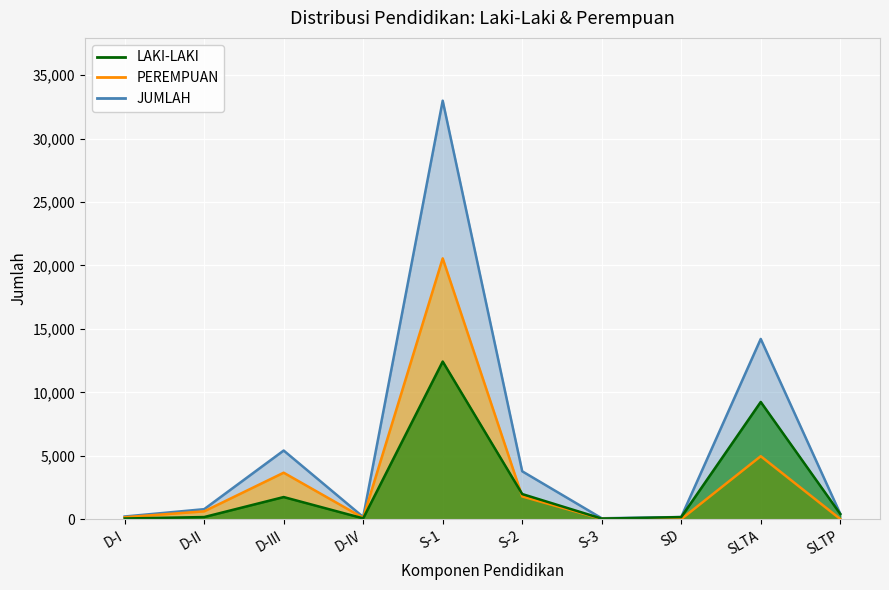

What is the value of the JUMLAH point at the 4th from the left?

174